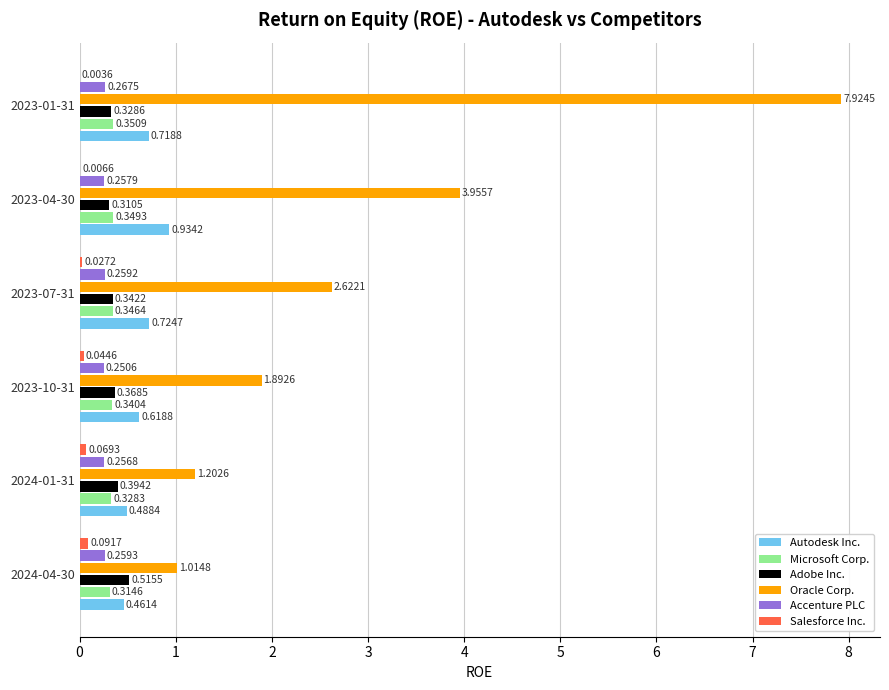

At which category does the chart reach its peak across all series?

2023-01-31